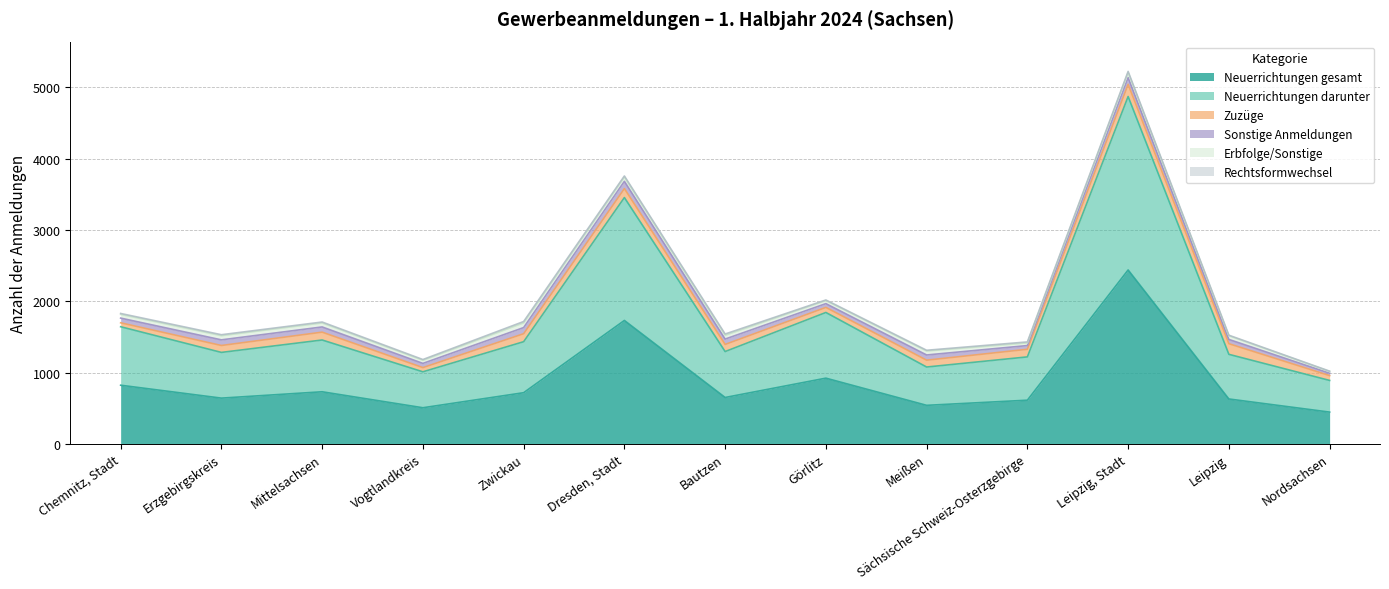

Reading left to right, list all the values displayed in this chart.

Neuerrichtungen gesamt: Chemnitz, Stadt=822	Erzgebirgskreis=641	Mittelsachsen=730	Vogtlandkreis=506	Zwickau=717	Dresden, Stadt=1730	Bautzen=650	Görlitz=921	Meißen=540	Sächsische Schweiz-Osterzgebirge=612	Leipzig, Stadt=2438	Leipzig=629	Nordsachsen=445
Neuerrichtungen darunter: Chemnitz, Stadt=820	Erzgebirgskreis=641	Mittelsachsen=726	Vogtlandkreis=504	Zwickau=715	Dresden, Stadt=1723	Bautzen=644	Görlitz=921	Meißen=537	Sächsische Schweiz-Osterzgebirge=607	Leipzig, Stadt=2432	Leipzig=626	Nordsachsen=444
Zuzüge: Chemnitz, Stadt=55	Erzgebirgskreis=97	Mittelsachsen=110	Vogtlandkreis=59	Zwickau=112	Dresden, Stadt=126	Bautzen=100	Görlitz=71	Meißen=96	Sächsische Schweiz-Osterzgebirge=107	Leipzig, Stadt=171	Leipzig=149	Nordsachsen=68
Sonstige Anmeldungen: Chemnitz, Stadt=66	Erzgebirgskreis=79	Mittelsachsen=73	Vogtlandkreis=59	Zwickau=86	Dresden, Stadt=102	Bautzen=75	Görlitz=53	Meißen=73	Sächsische Schweiz-Osterzgebirge=52	Leipzig, Stadt=94	Leipzig=60	Nordsachsen=33
Erbfolge/Sonstige: Chemnitz, Stadt=52	Erzgebirgskreis=58	Mittelsachsen=56	Vogtlandkreis=43	Zwickau=66	Dresden, Stadt=60	Bautzen=53	Görlitz=43	Meißen=55	Sächsische Schweiz-Osterzgebirge=37	Leipzig, Stadt=71	Leipzig=51	Nordsachsen=24
Rechtsformwechsel: Chemnitz, Stadt=13	Erzgebirgskreis=14	Mittelsachsen=13	Vogtlandkreis=11	Zwickau=19	Dresden, Stadt=15	Bautzen=18	Görlitz=8	Meißen=11	Sächsische Schweiz-Osterzgebirge=14	Leipzig, Stadt=16	Leipzig=8	Nordsachsen=5